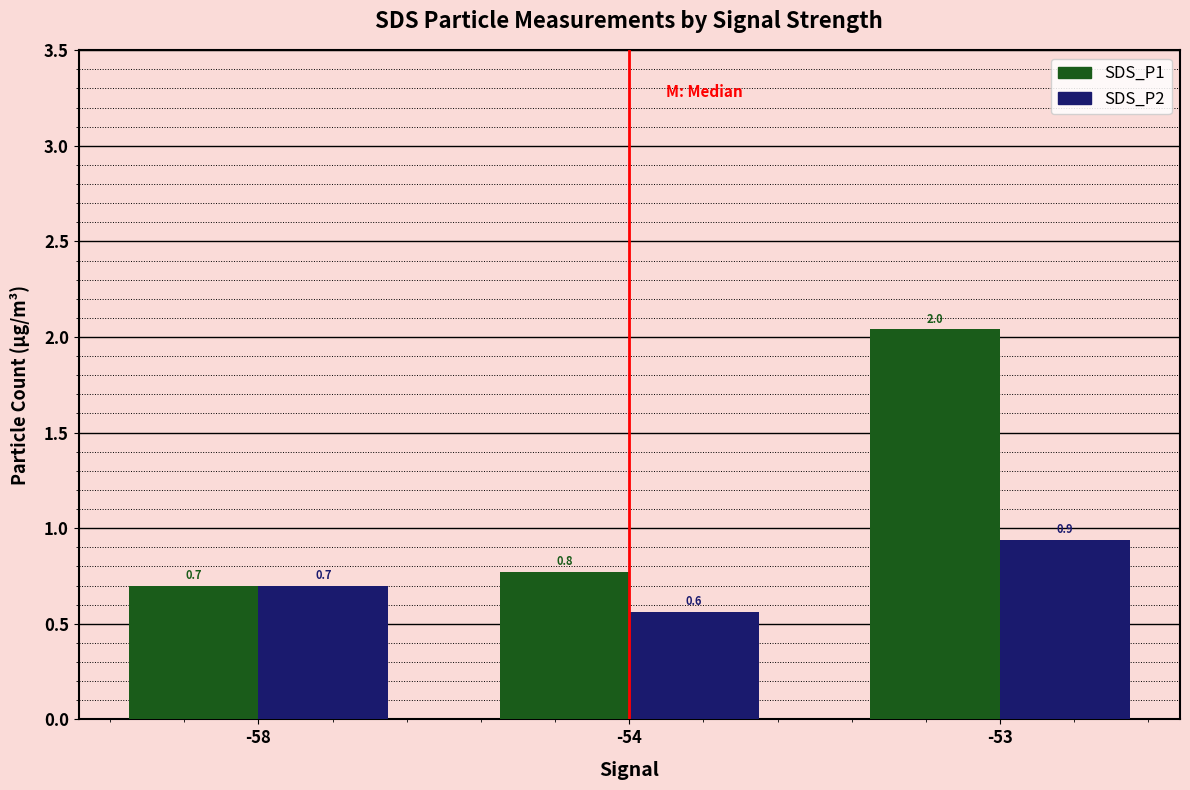

What is the difference between the maximum and minimum values in the SDS_P2 series?

0.4